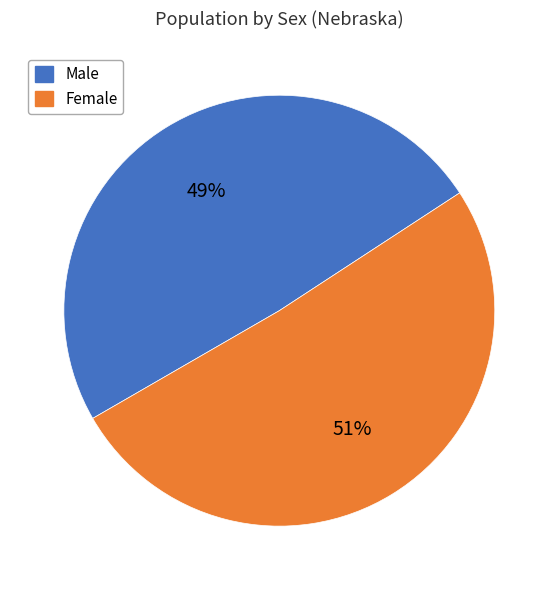

Which category accounts for the majority?

Female